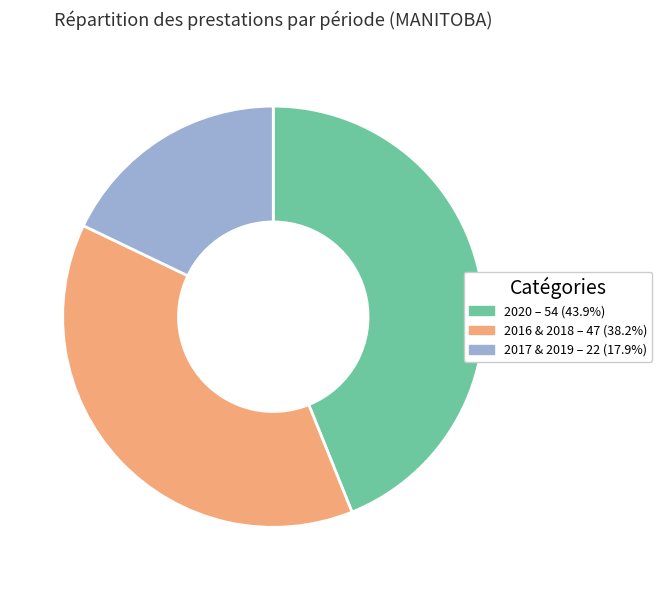

Does any single category account for the majority?

No